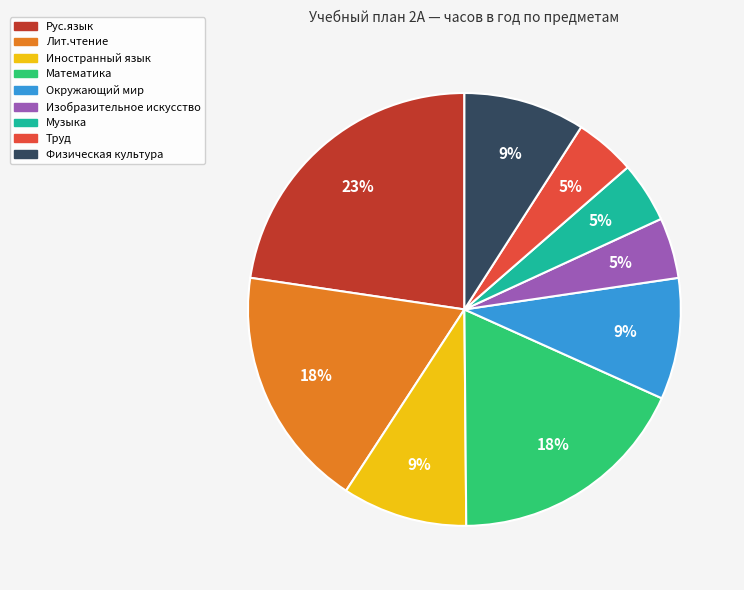

Which slice is the largest?

Рус.язык